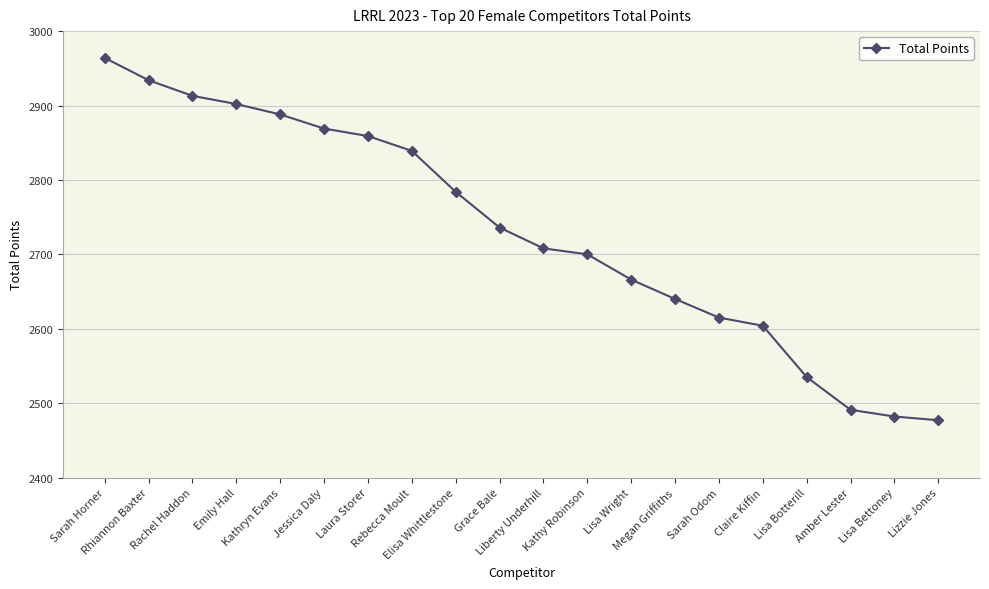

What is the change in value from Emily Hall to Grace Bale?

-166